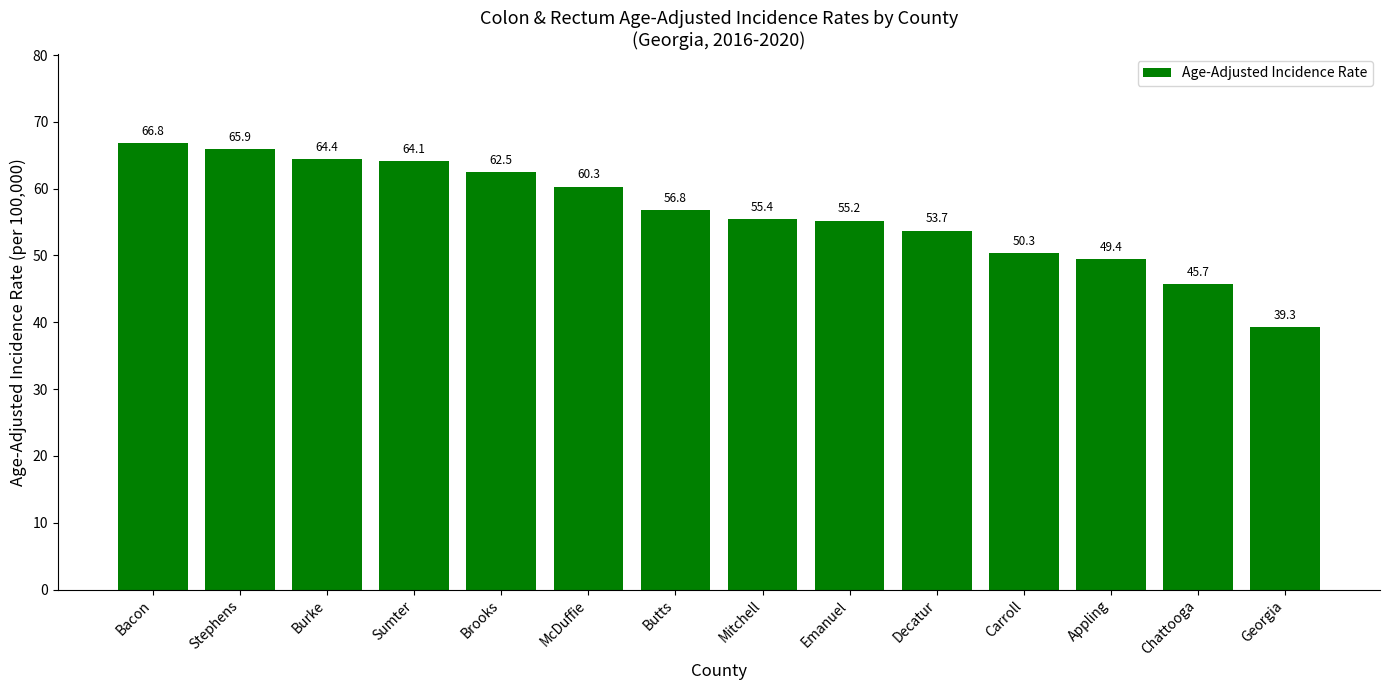

What is the smallest value displayed?

39.3